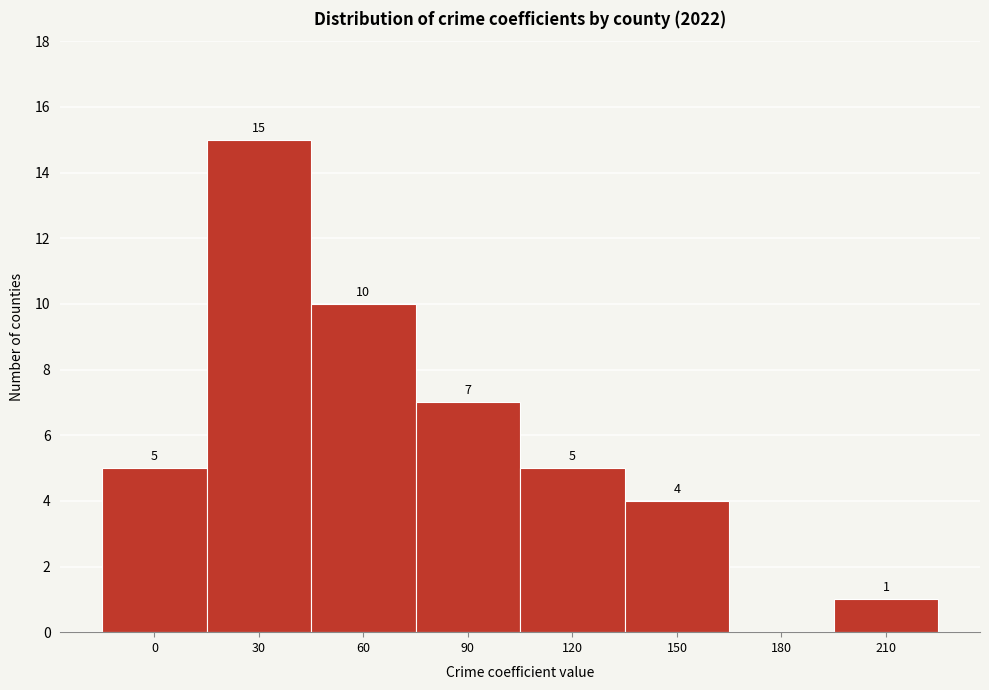

Reading left to right, extract all data points from this chart.

0=5	30=15	60=10	90=7	120=5	150=4	180=0	210=1